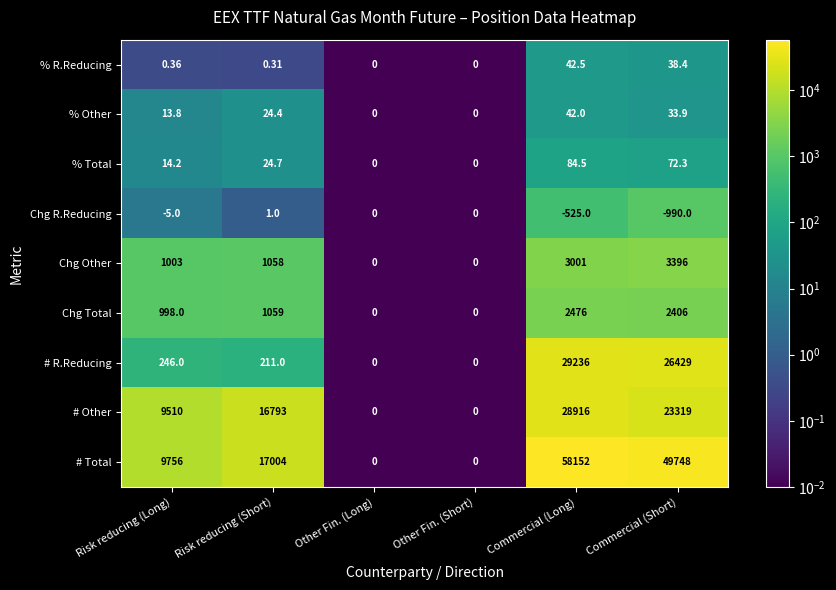

Which series has the largest total across all categories?

# Total